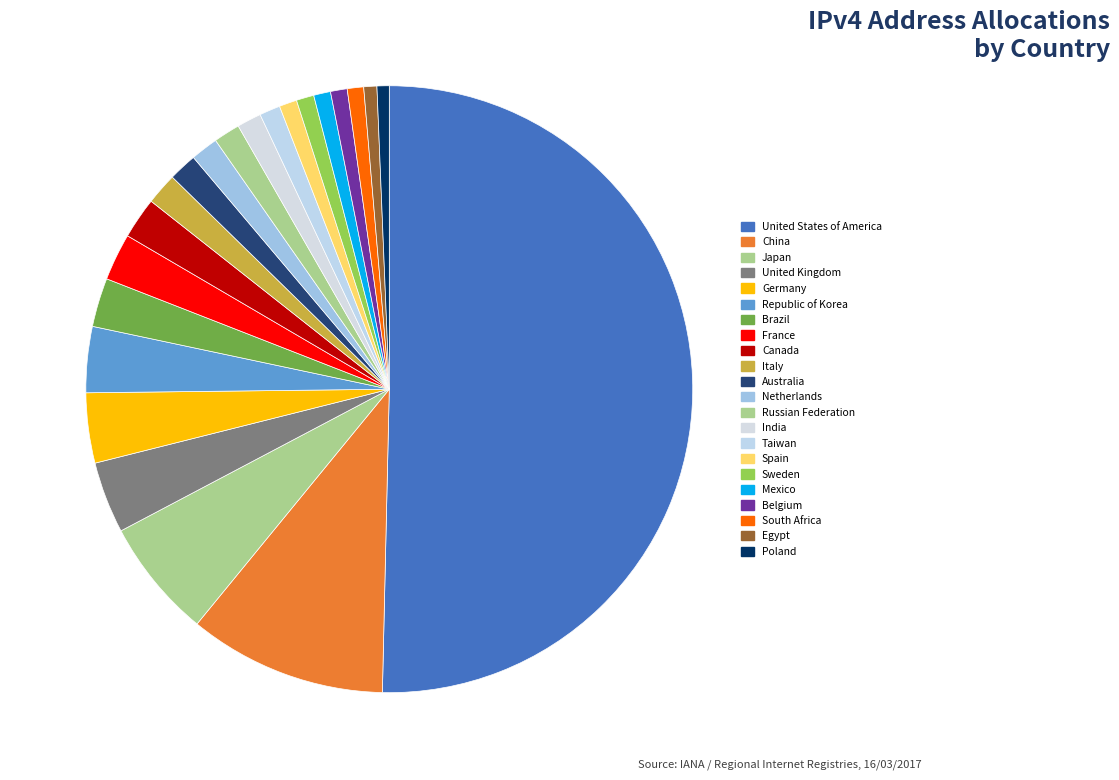

What is the smallest slice in the pie chart?

Poland